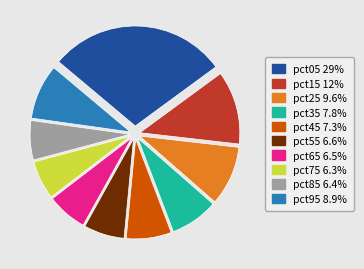

True or false: pct95 accounts for 22% of the total.

False